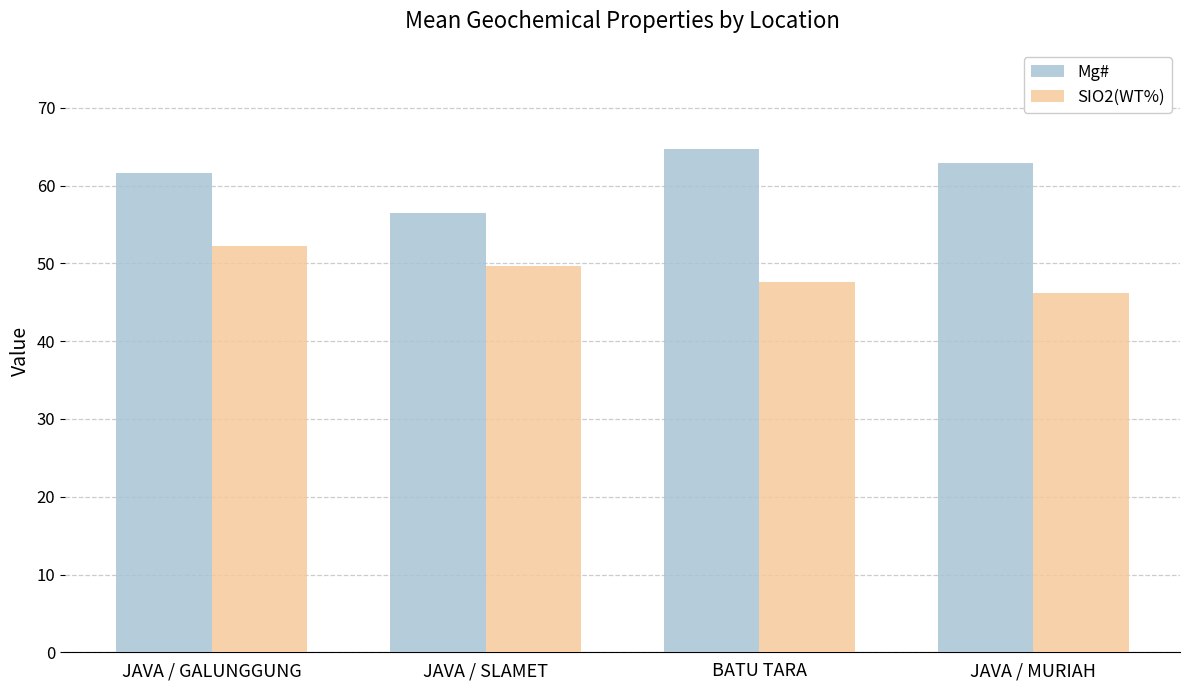

What is the spread (max minus min) of values at JAVA / SLAMET?

6.8